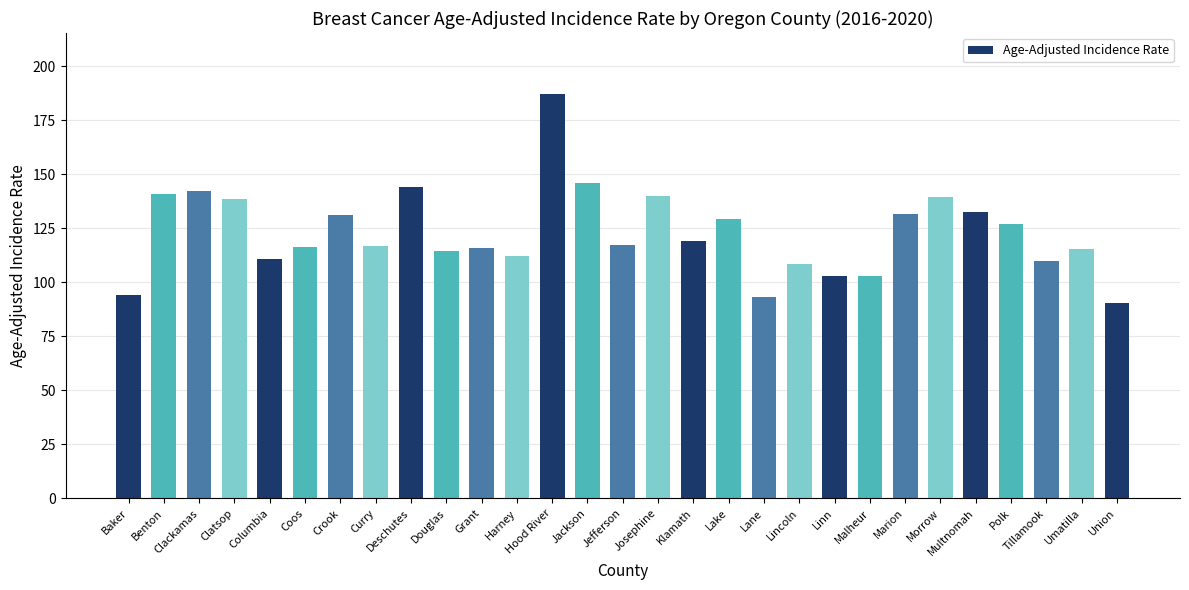

What is the difference between the maximum and minimum values?

96.9